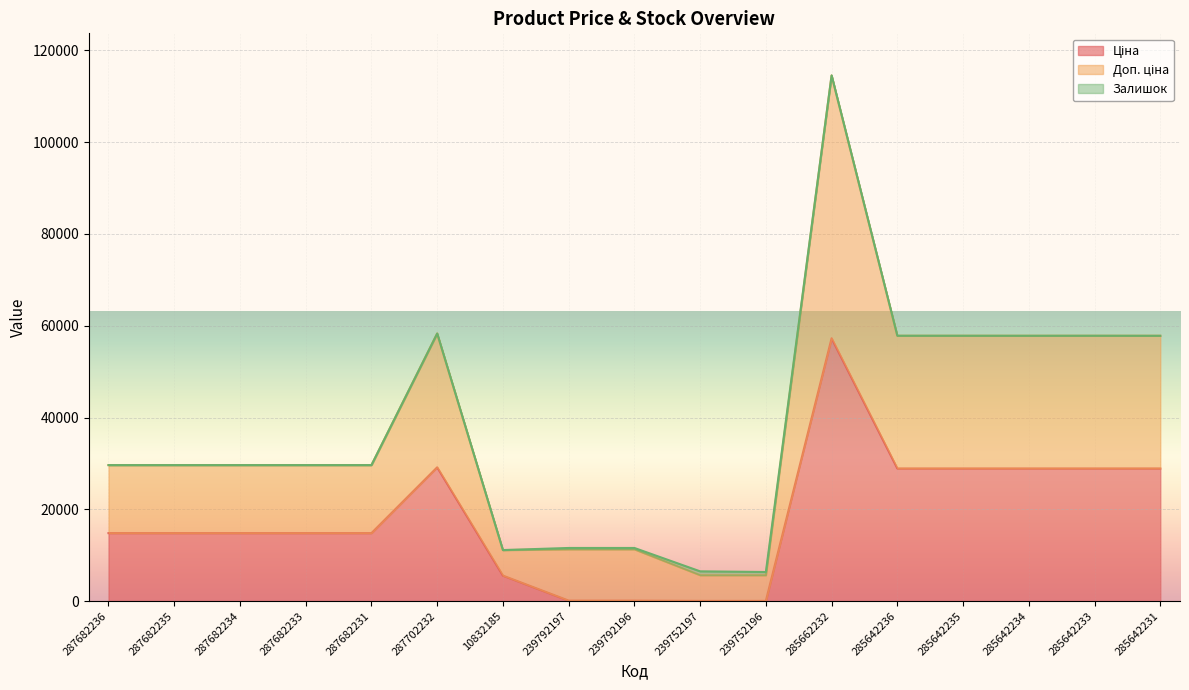

What is the smallest value displayed?

55.9